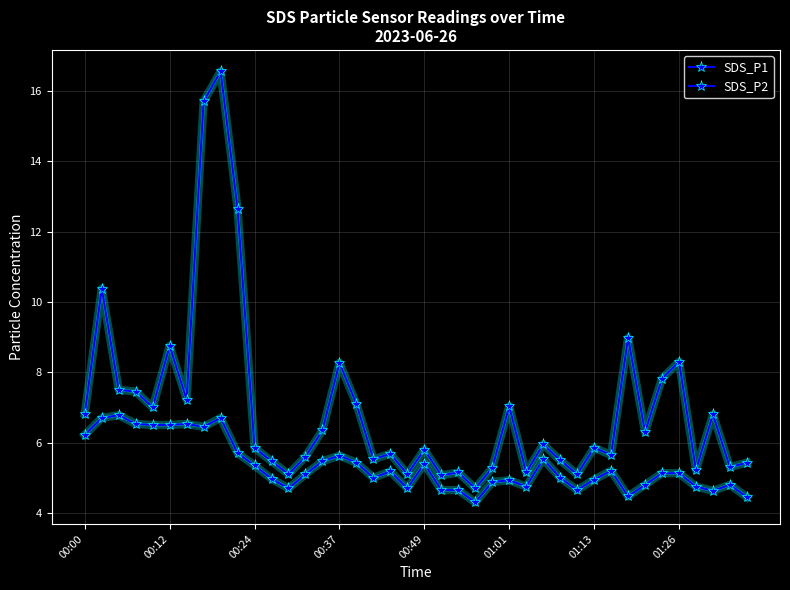

How many categories are shown in the chart?

40